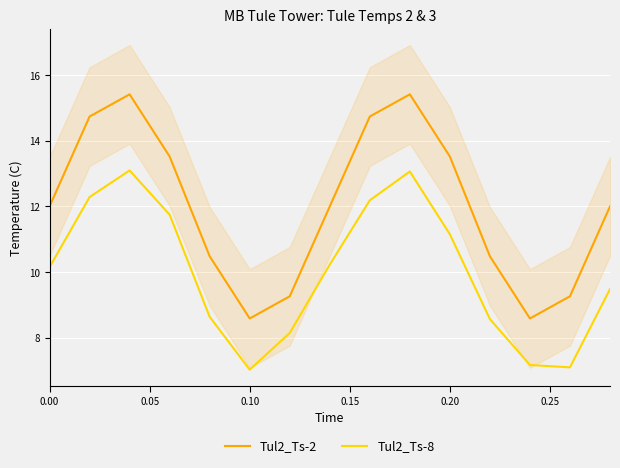

Rank the series by their maximum value, from highest to lowest.

Tul2_Ts-2, Tul2_Ts-8